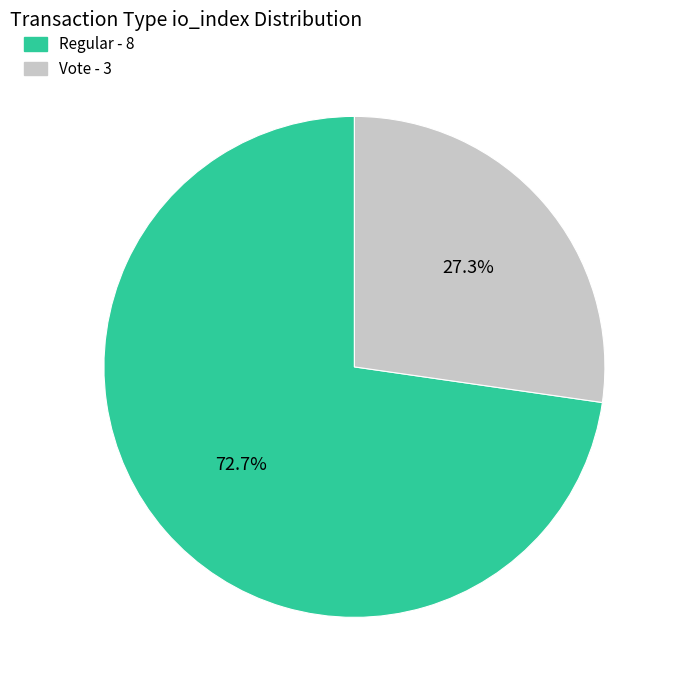

To the nearest percent, what is the average slice percentage?

50%